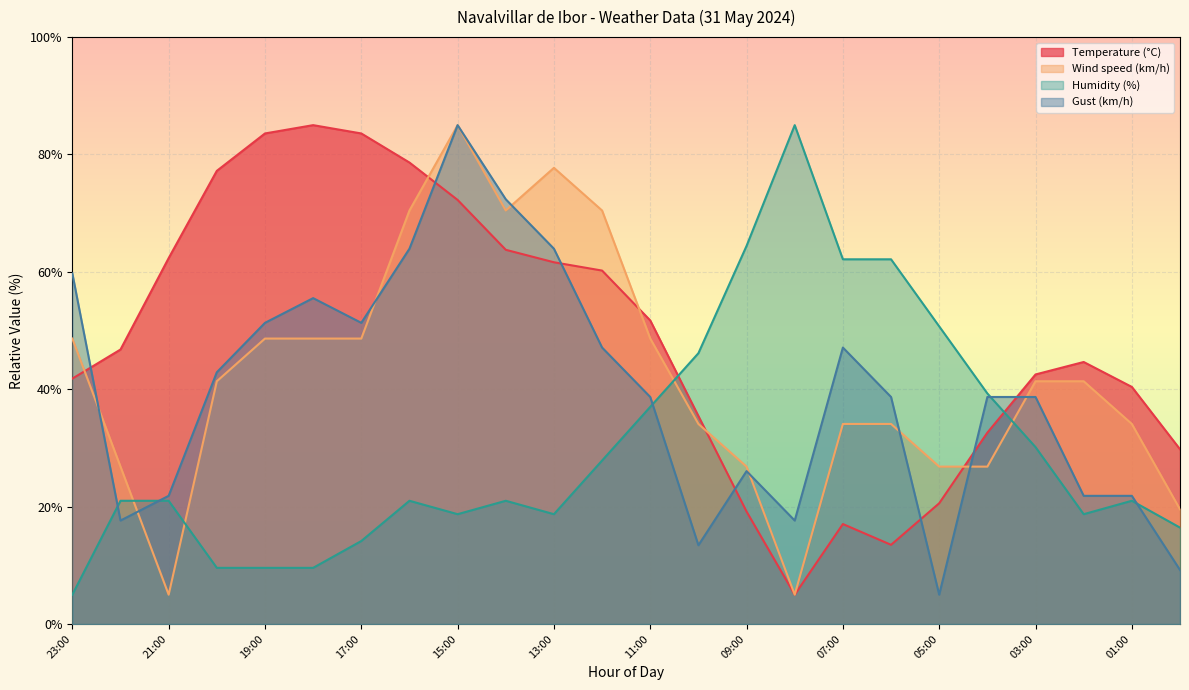

How many values in the Gust (km/h) series exceed 38?

15